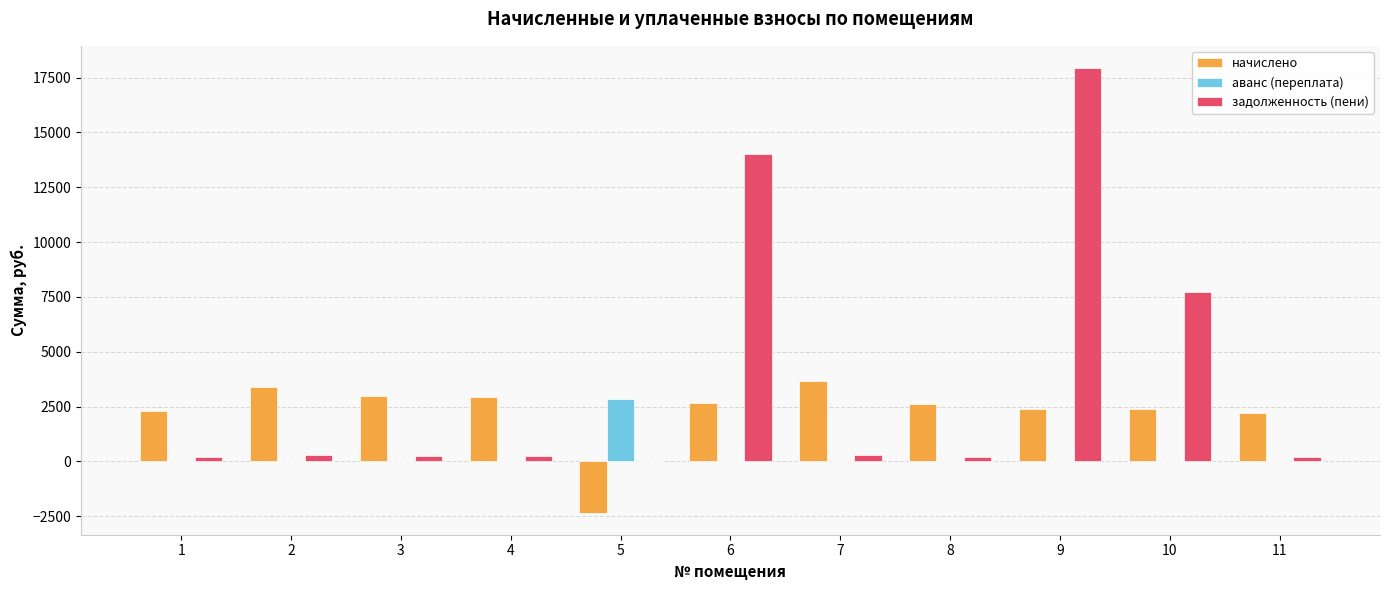

Where does the задолженность (пени) series first go above 248?

2